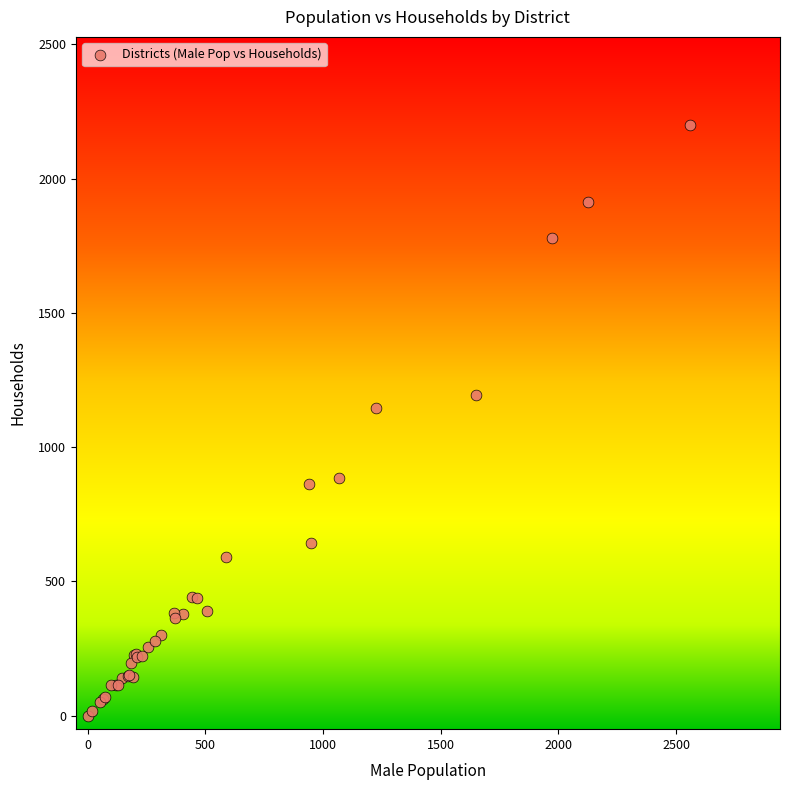

What Y value in the scatter plot is closest to 1099?

1146